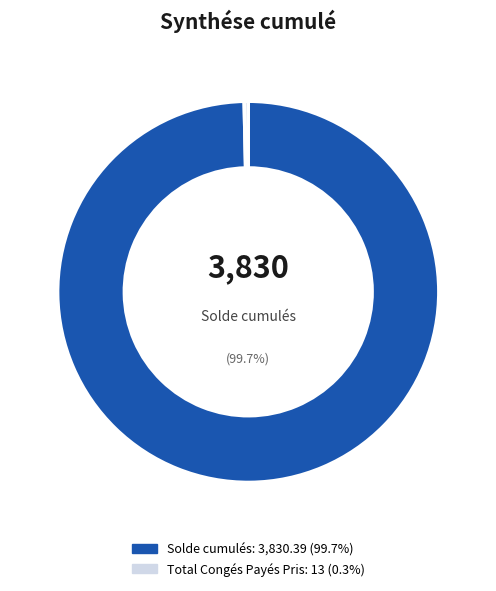

Is there any slice that represents more than half of the pie?

Yes